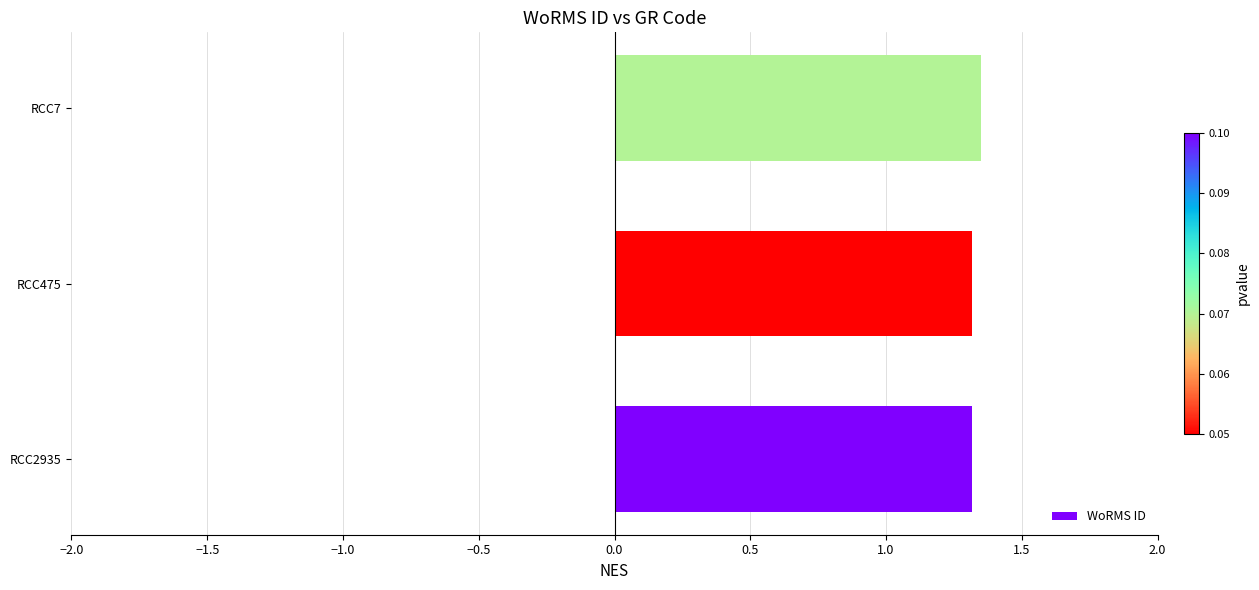

What is the average value?

1.3